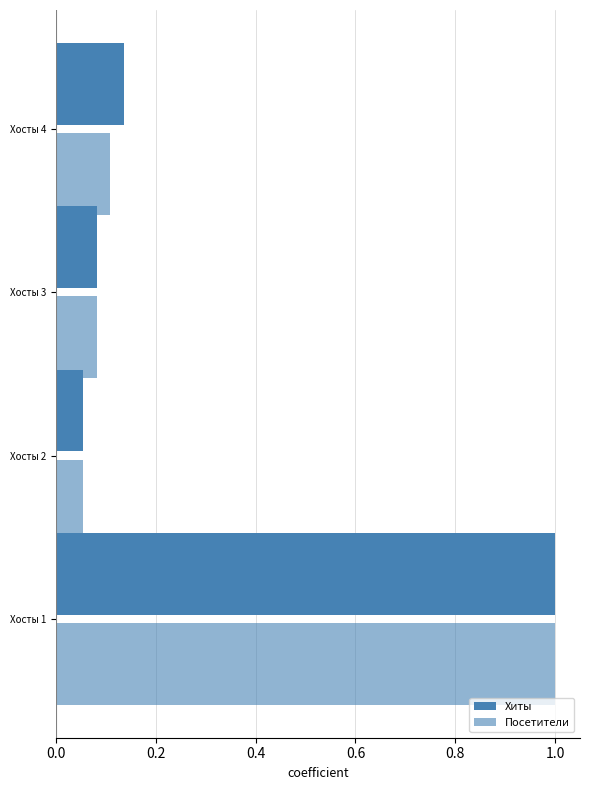

Count the number of categories in the chart.

4